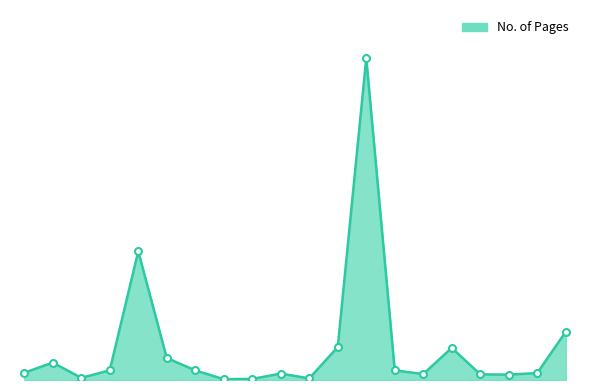

Does the chart display data point markers on the line(s)?

No